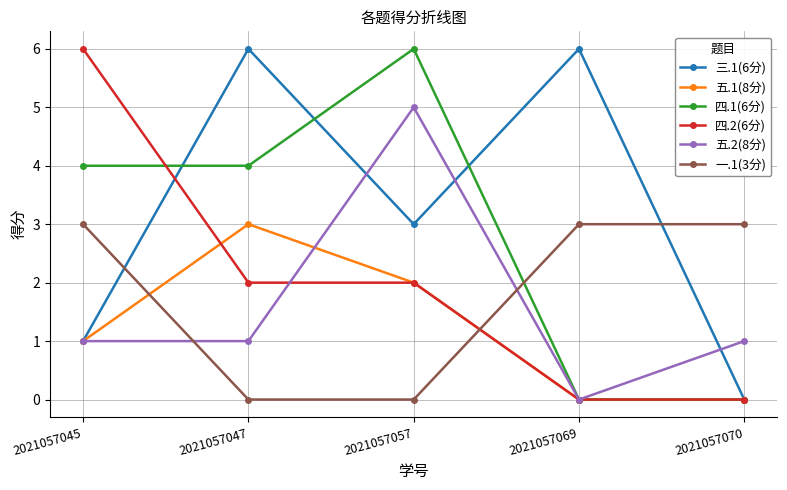

Count the number of categories in the chart.

5